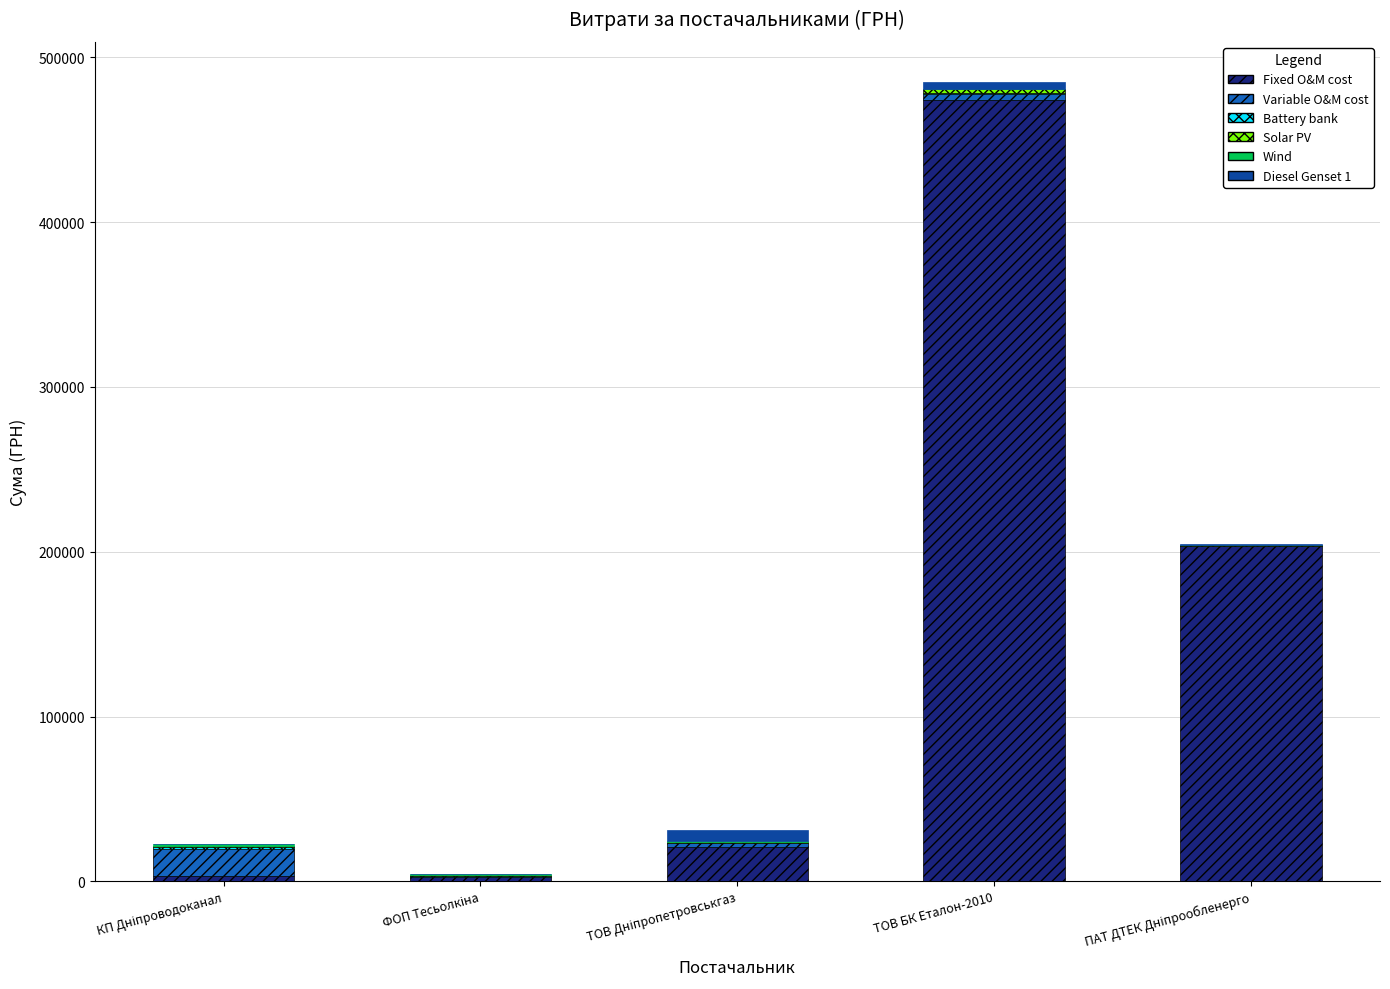

At which category is the sum across all series the highest?

ТОВ БК Еталон-2010